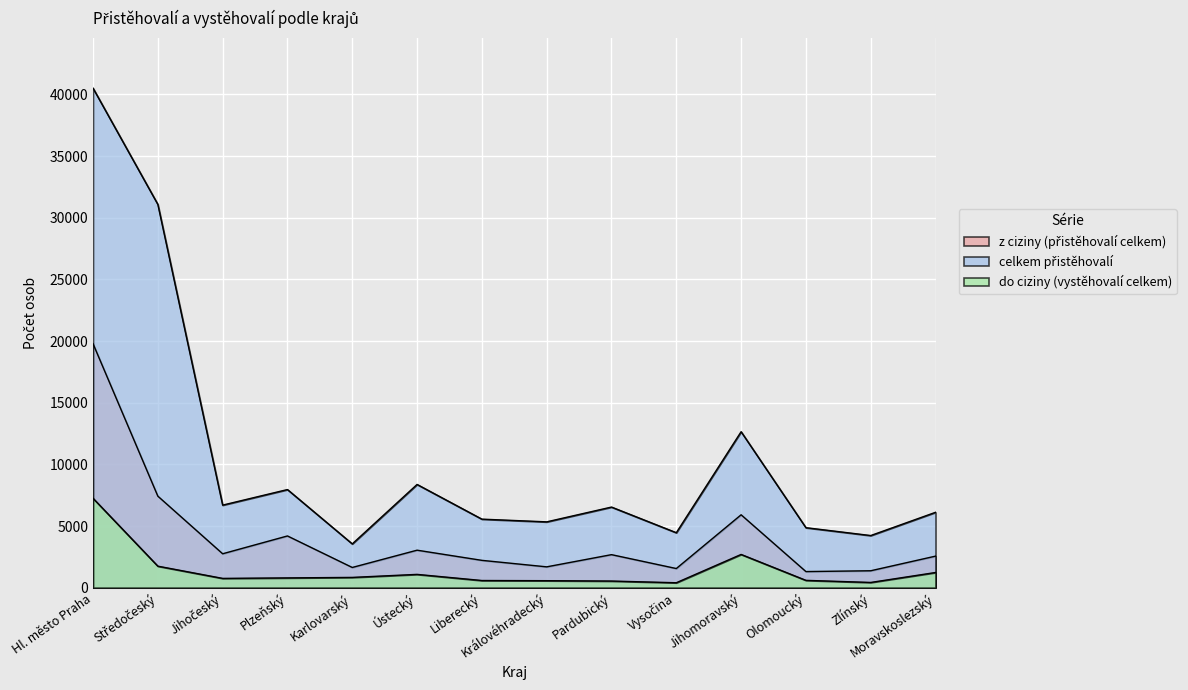

True or false: z ciziny (přistěhovalí celkem) and celkem přistěhovalí intersect in this chart.

False